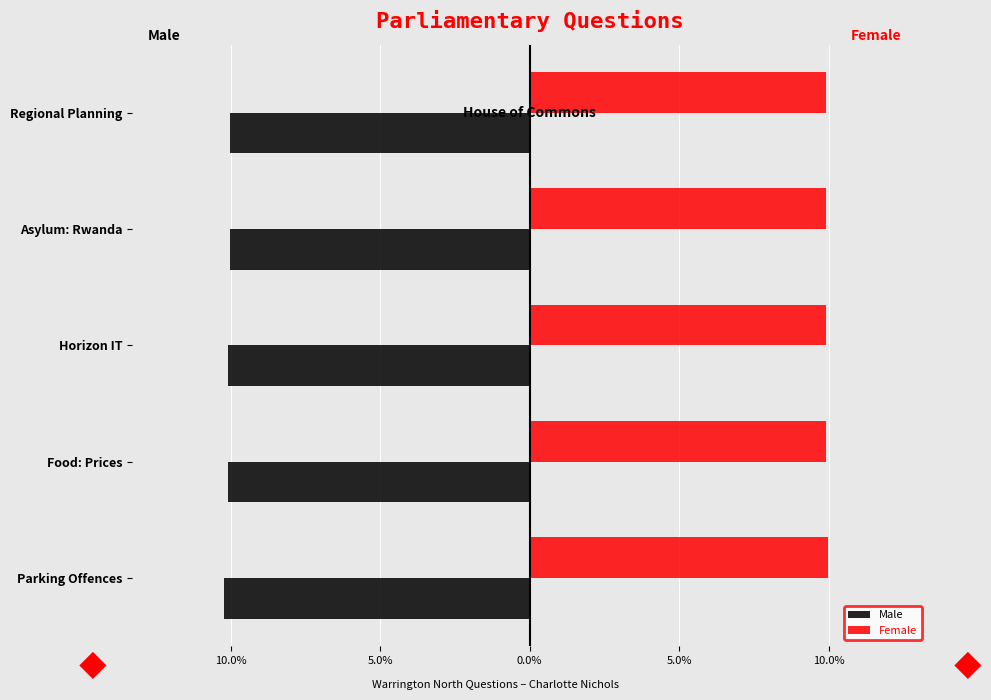

Rank the series by their maximum value, from highest to lowest.

Female, Male